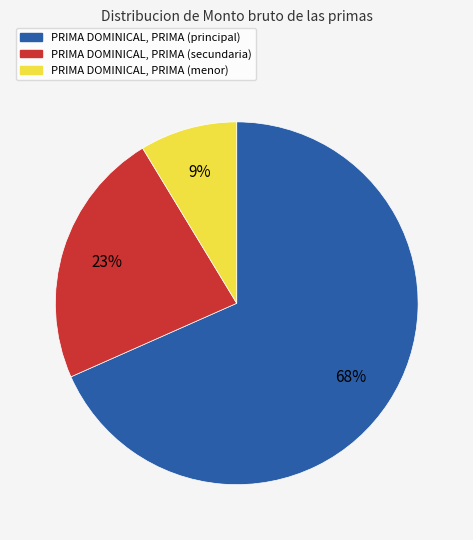

Does any single category account for the majority?

Yes